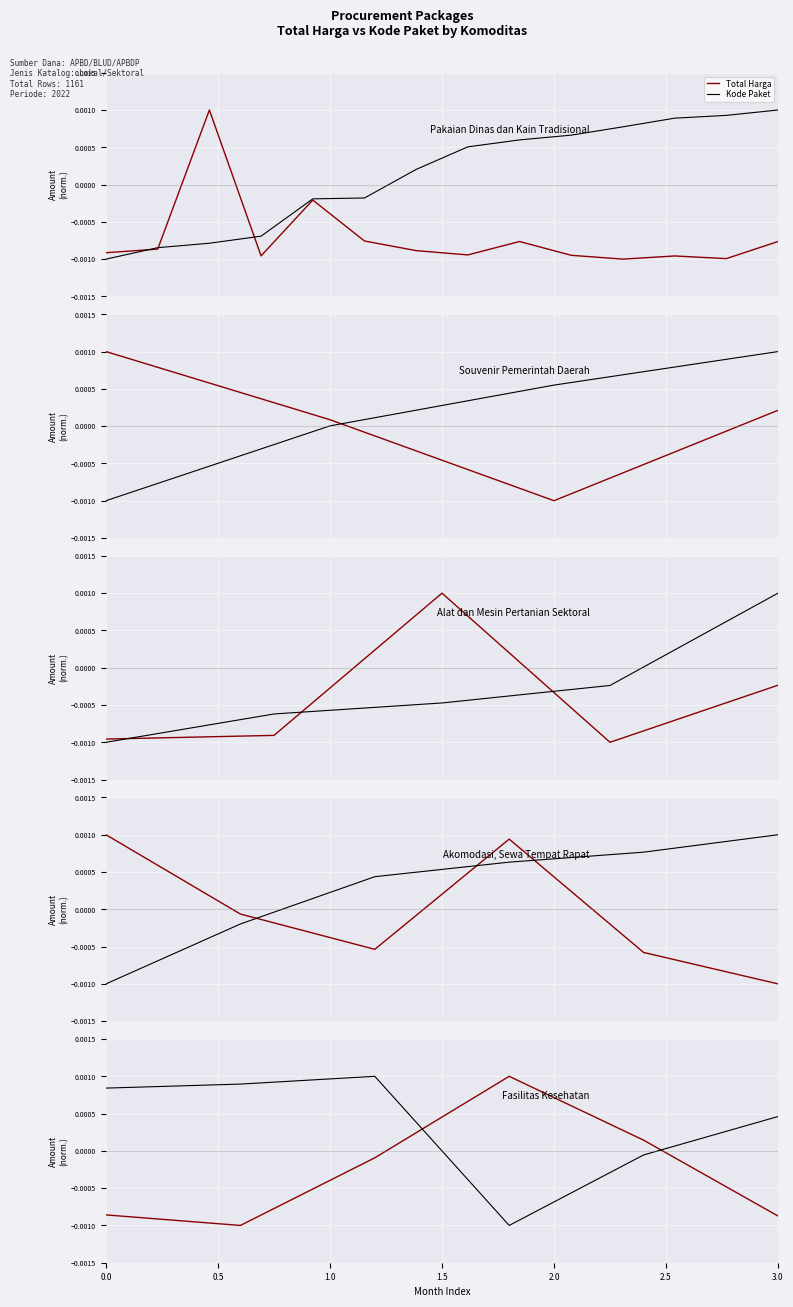

How many times do Kode Paket and Total Harga cross each other?

2